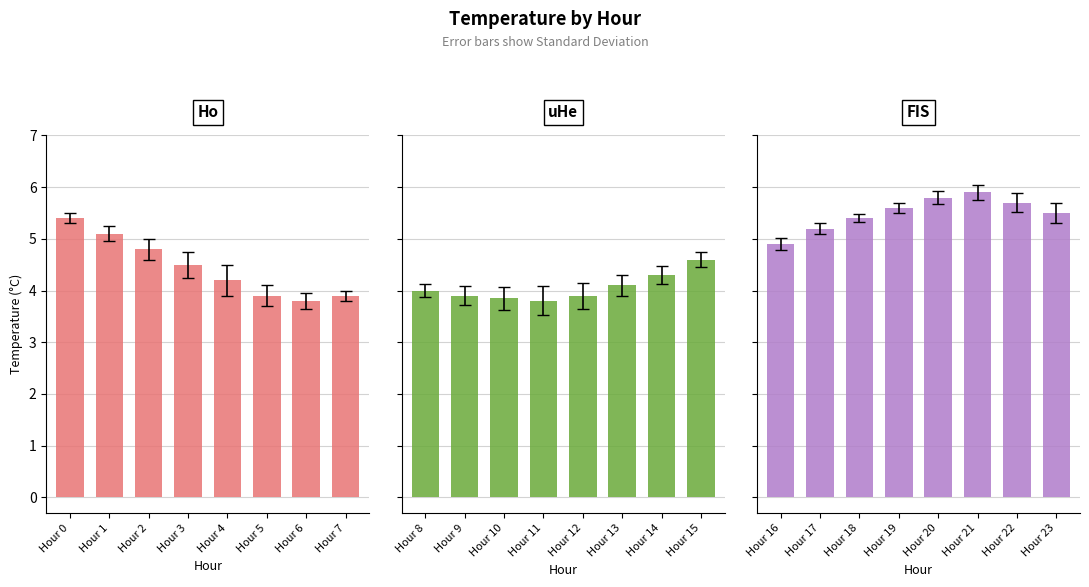

How many bars are there in total?

24